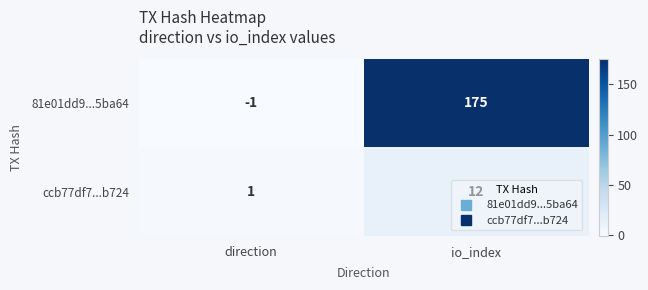

What is the difference between the maximum and minimum values in the 81e01dd9...5ba64 series?

176